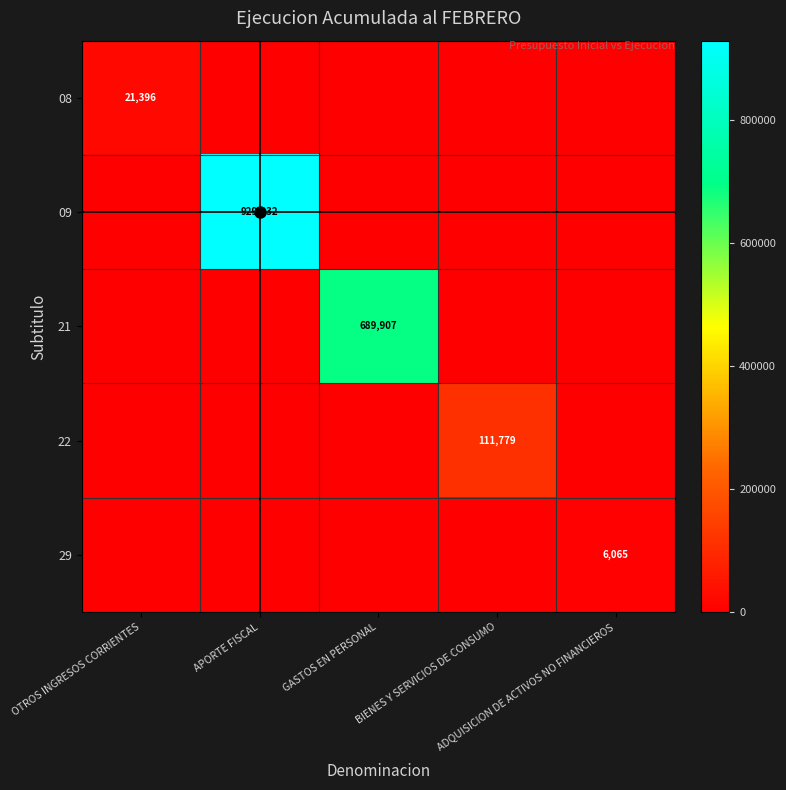

How many data points in 08 are above 0?

1